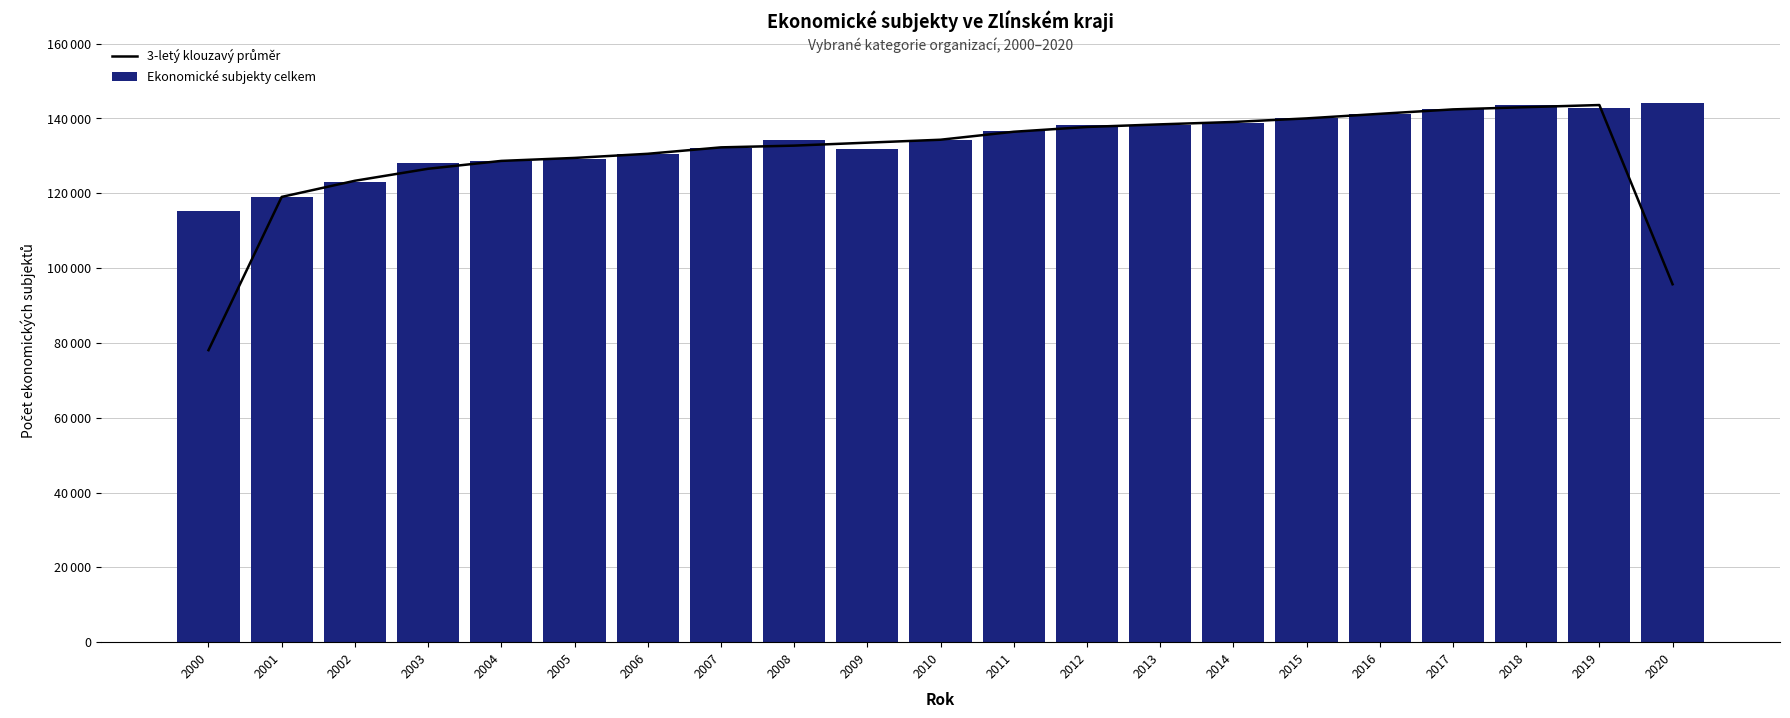

List the series in order of their overall mean, lowest first.

3-letý klouzavý průměr, Ekonomické subjekty celkem